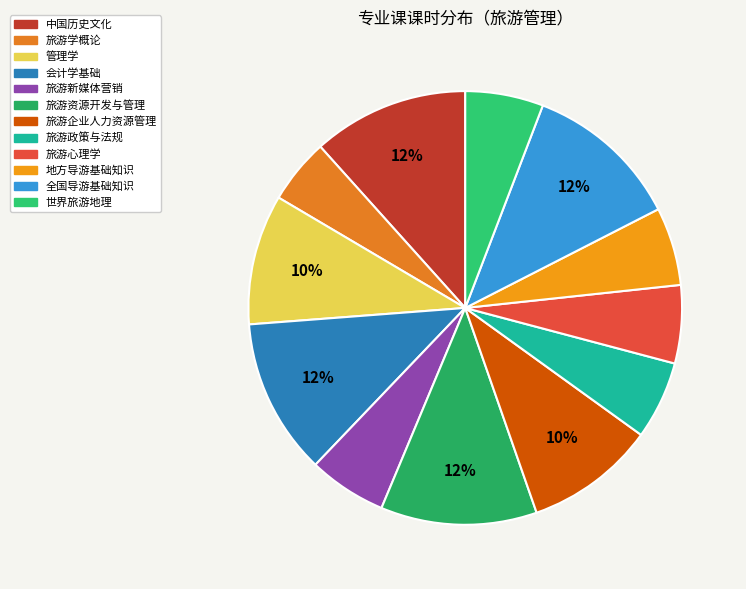

True or false: 旅游企业人力资源管理 accounts for 10% of the total.

True